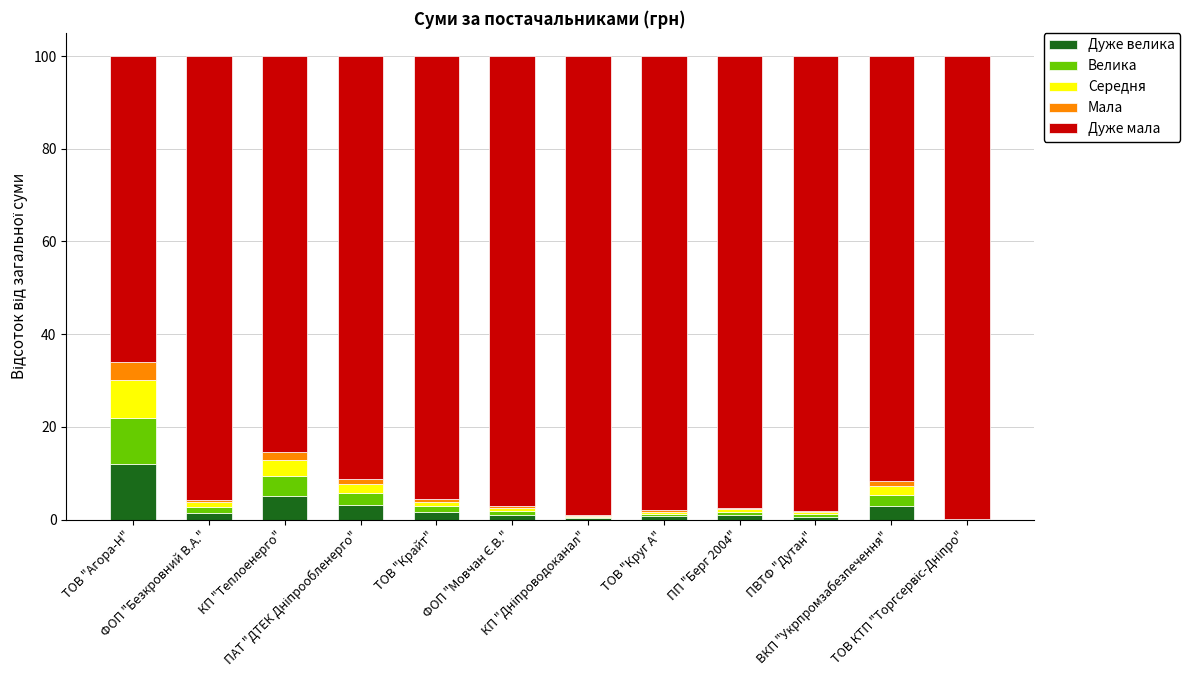

What is the sum of all Дуже велика values?

30.0